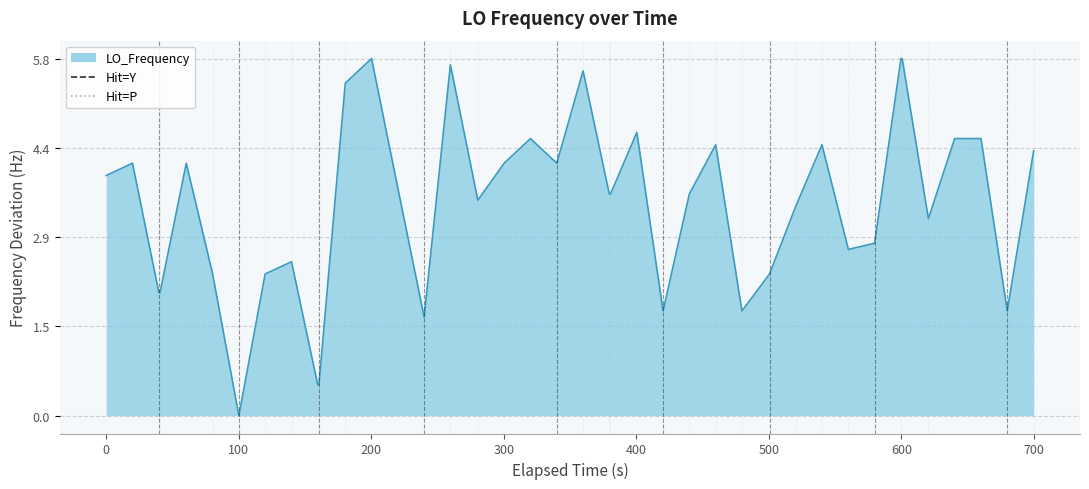

What is the average value?

3.4